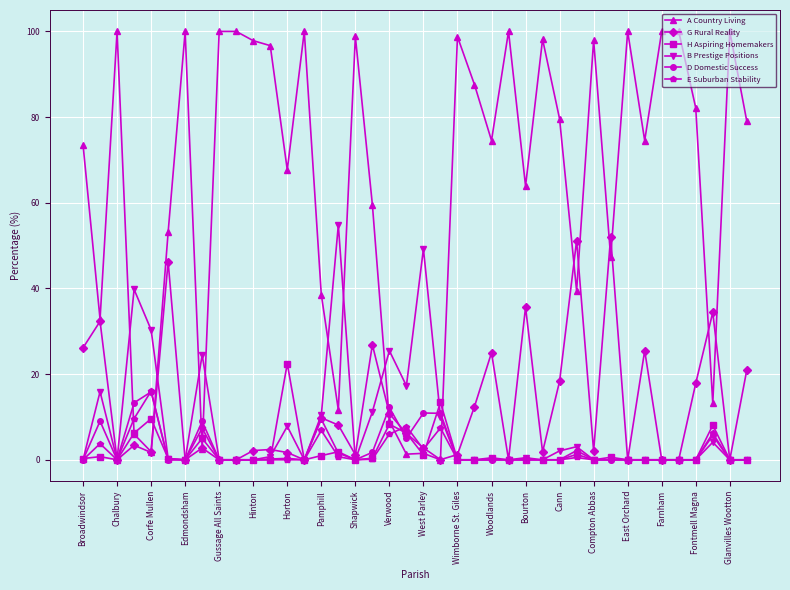

True or false: A Country Living and D Domestic Success cross at least once.

True